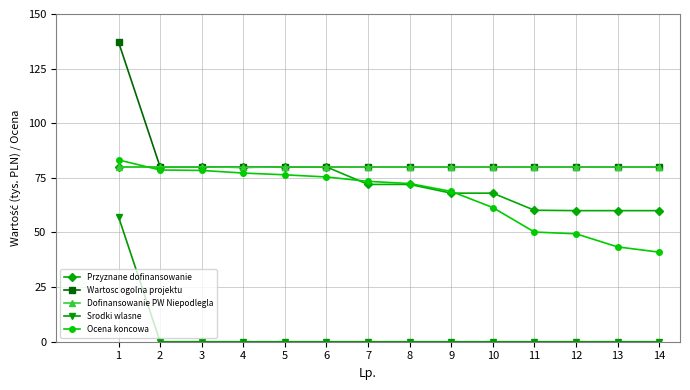

True or false: Srodki wlasne and Ocena koncowa cross at least once.

False